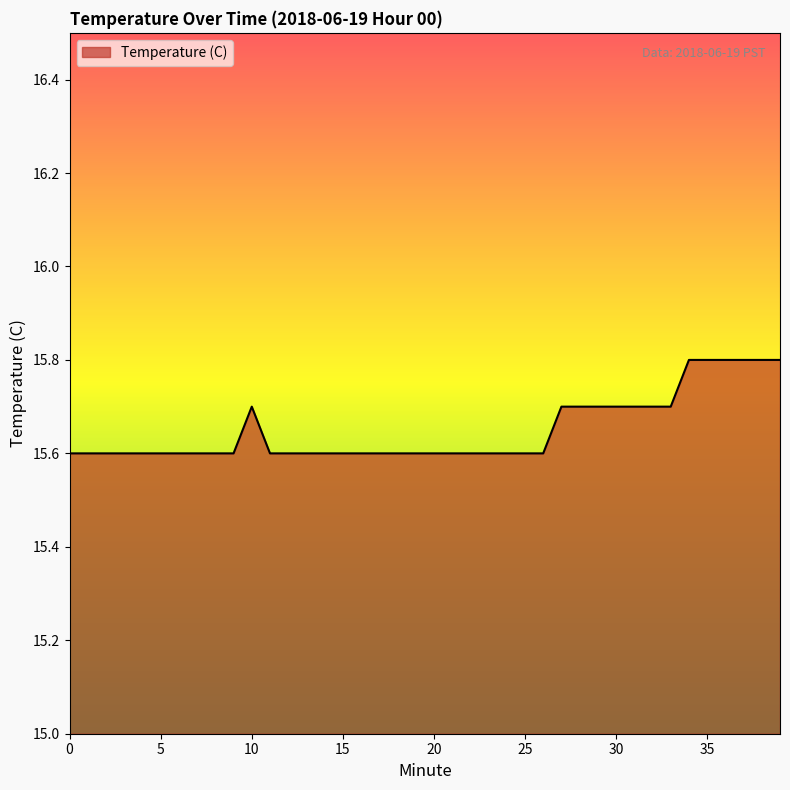

What is the maximum value shown in the chart?

15.8